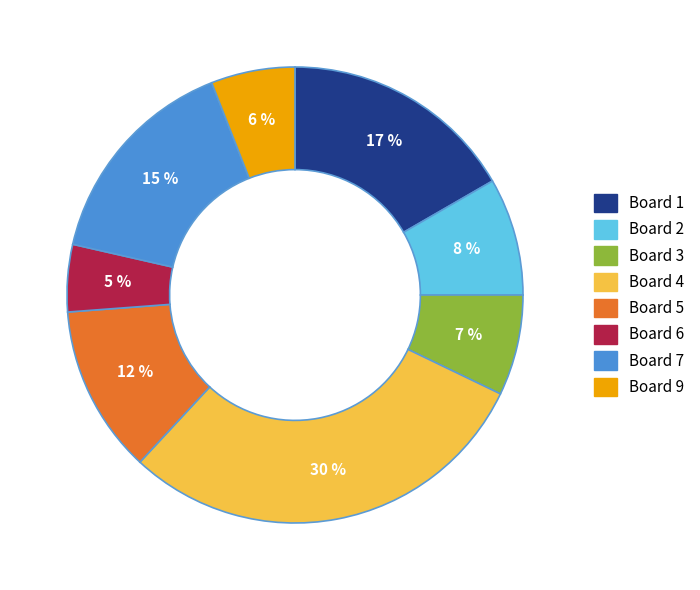

What percentage is the Board 1 slice, to the nearest percent?

17%